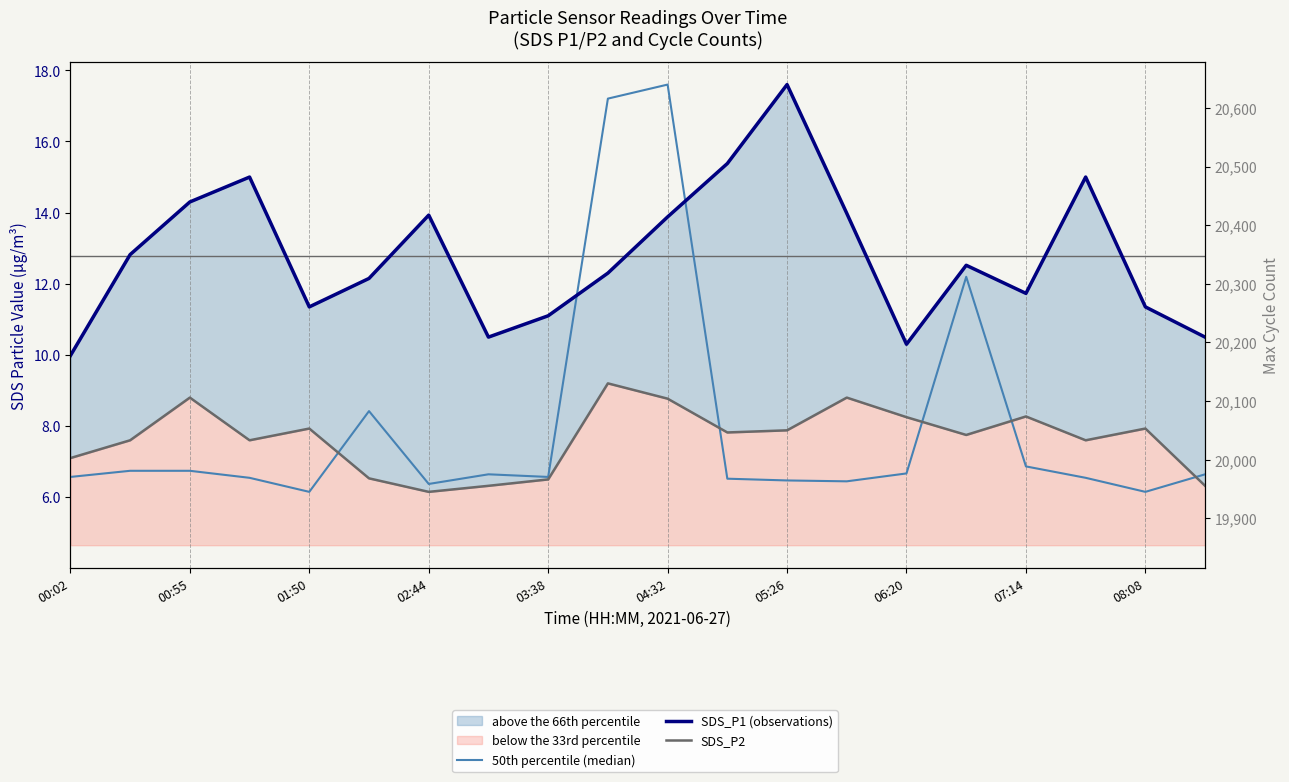

At which category is the sum across all series the highest?

04:32